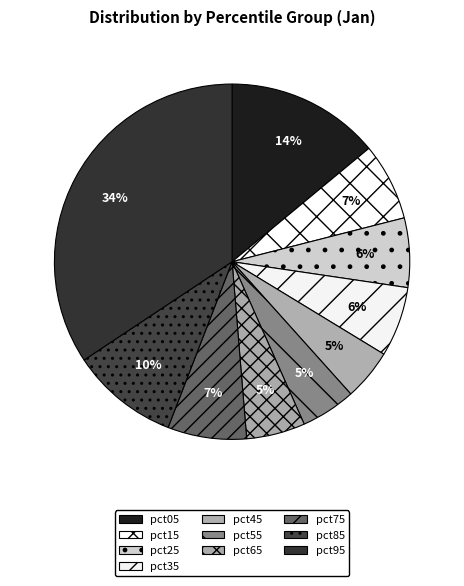

What portion of the pie excludes pct25?

93.7%